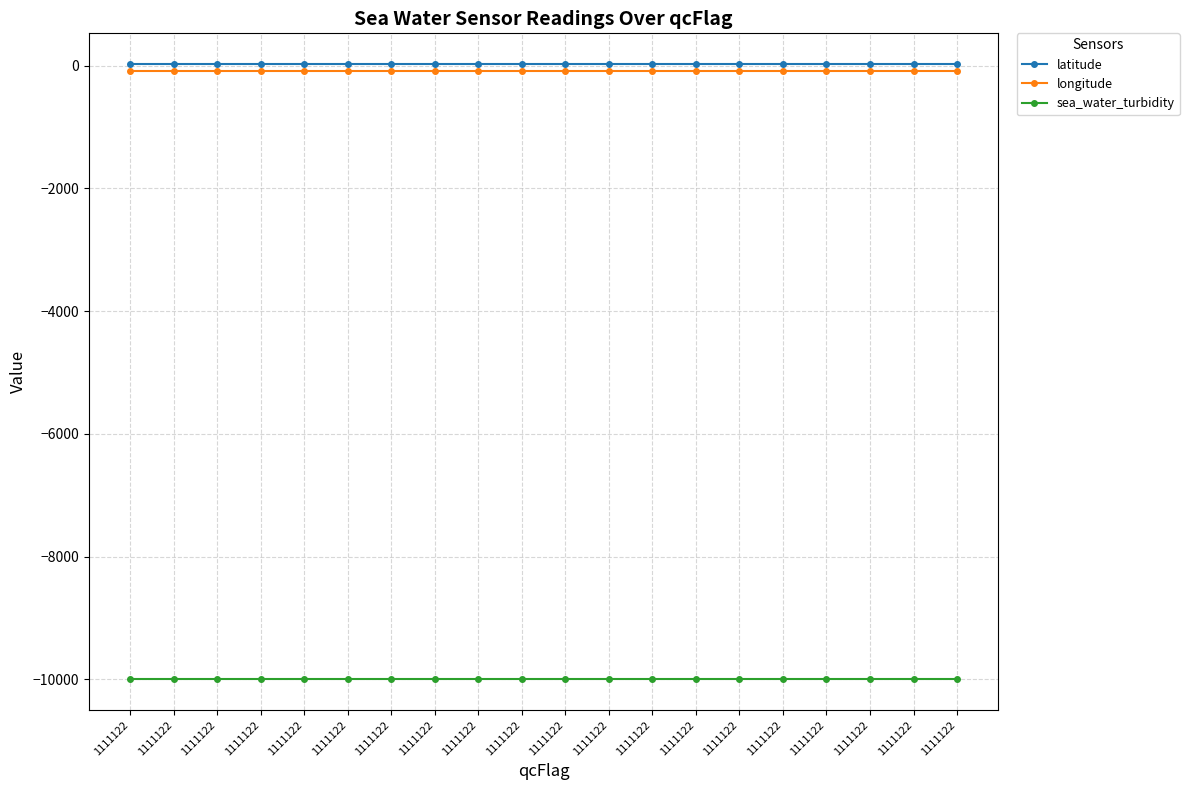

What is the sum of the longitude values at 1111122 and 1111122?

-164.2